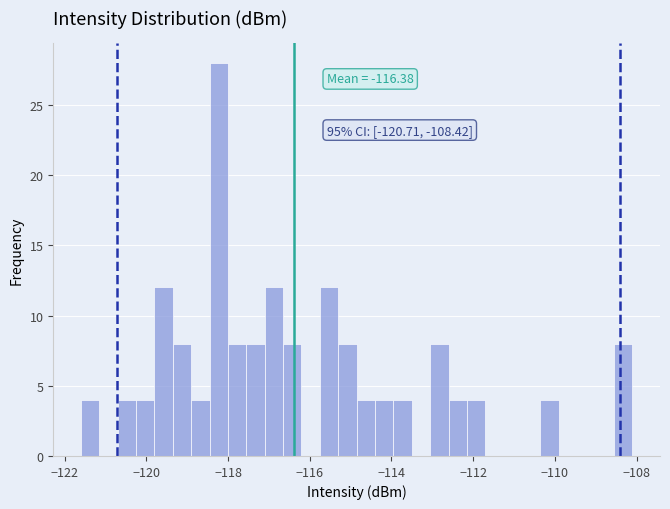

Read against the x-axis, roughly where is the centre of the tallest bar?

-118.2